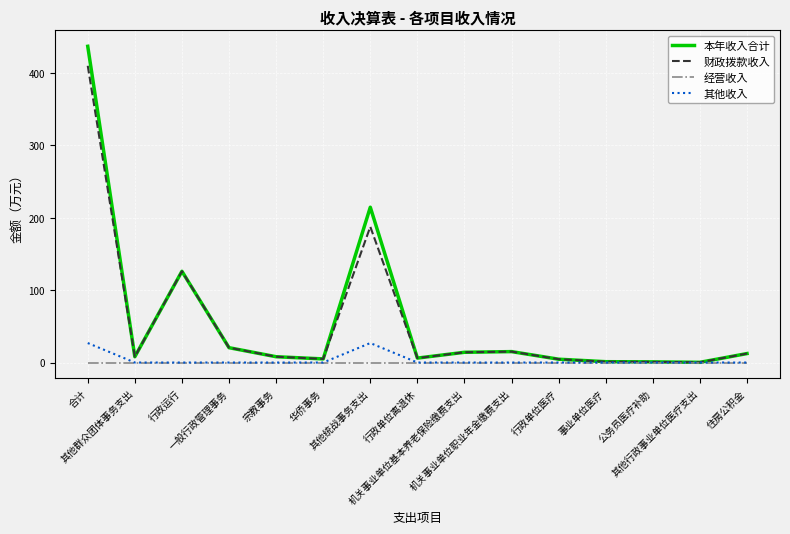

True or false: 财政拨款收入 has a value of 1.2 at 事业单位医疗.

True